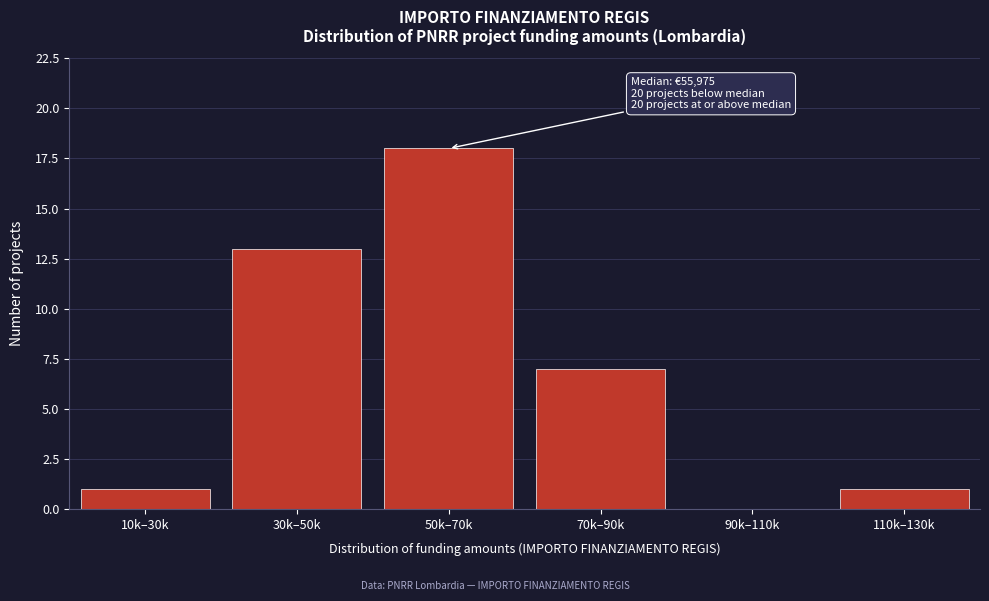

Reading right to left, what are all the values shown in this chart?

110k–130k=1	90k–110k=0	70k–90k=7	50k–70k=18	30k–50k=13	10k–30k=1